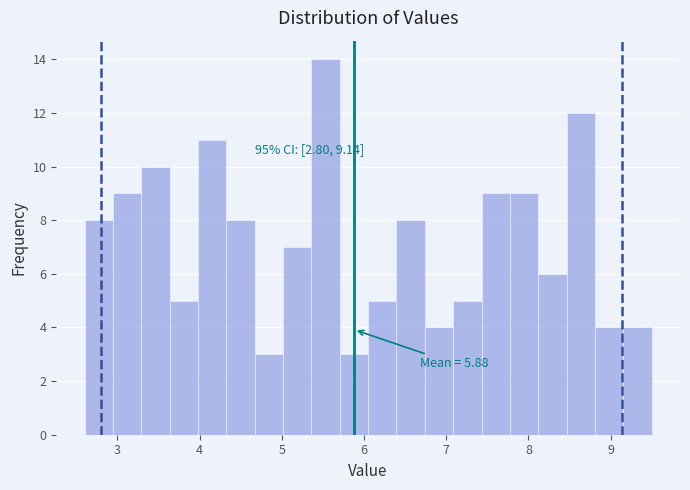

Around what value on the x-axis is the tallest bar? Give the approximate position of its centre, as read against the axis.

5.5